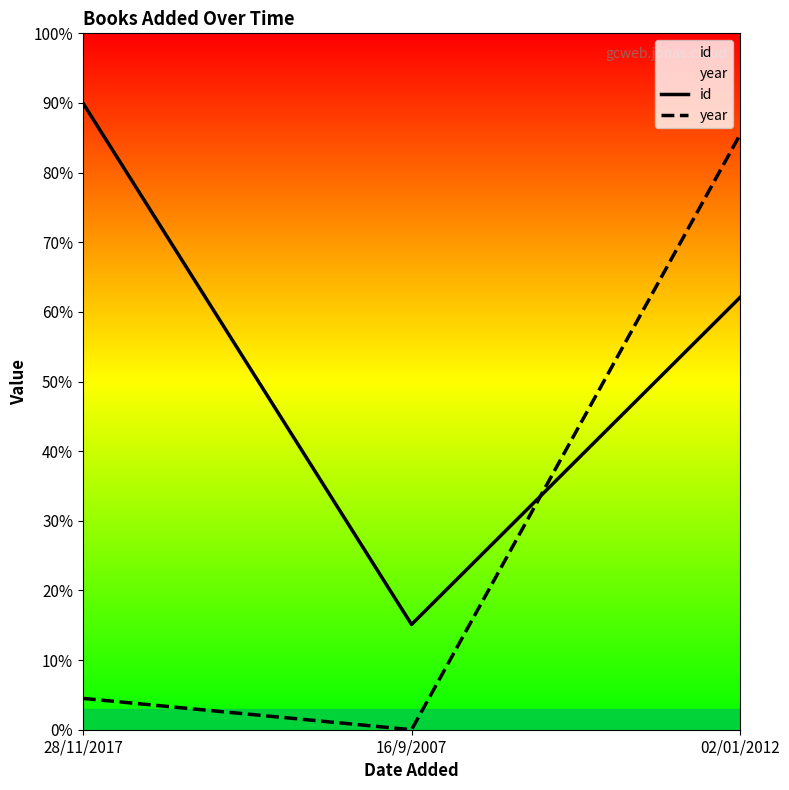

Is the value of id at 02/01/2012 greater than the value of year at 16/9/2007?

Yes